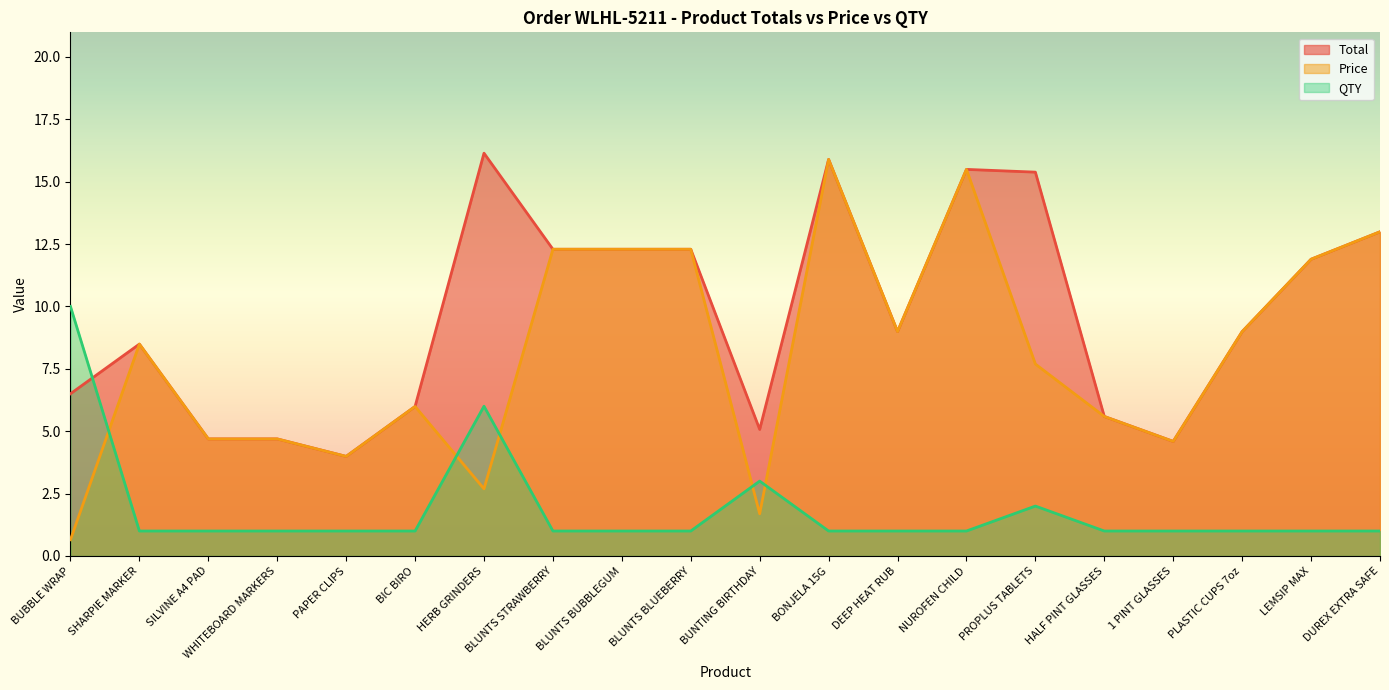

What position from the left is SHARPIE MARKER?

2